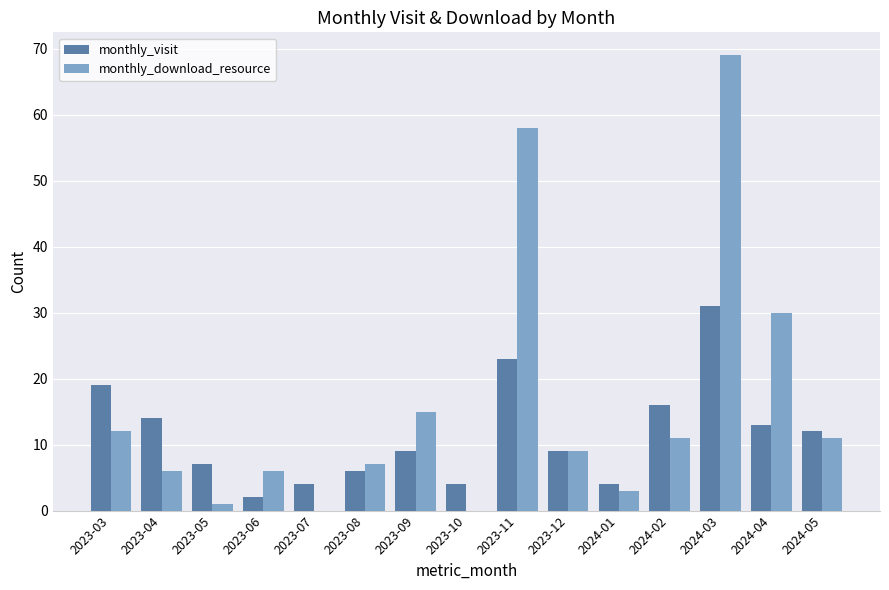

Reading left to right, list all the values displayed in this chart.

monthly_visit: 2023-03=19	2023-04=14	2023-05=7	2023-06=2	2023-07=4	2023-08=6	2023-09=9	2023-10=4	2023-11=23	2023-12=9	2024-01=4	2024-02=16	2024-03=31	2024-04=13	2024-05=12
monthly_download_resource: 2023-03=12	2023-04=6	2023-05=1	2023-06=6	2023-07=0	2023-08=7	2023-09=15	2023-10=0	2023-11=58	2023-12=9	2024-01=3	2024-02=11	2024-03=69	2024-04=30	2024-05=11